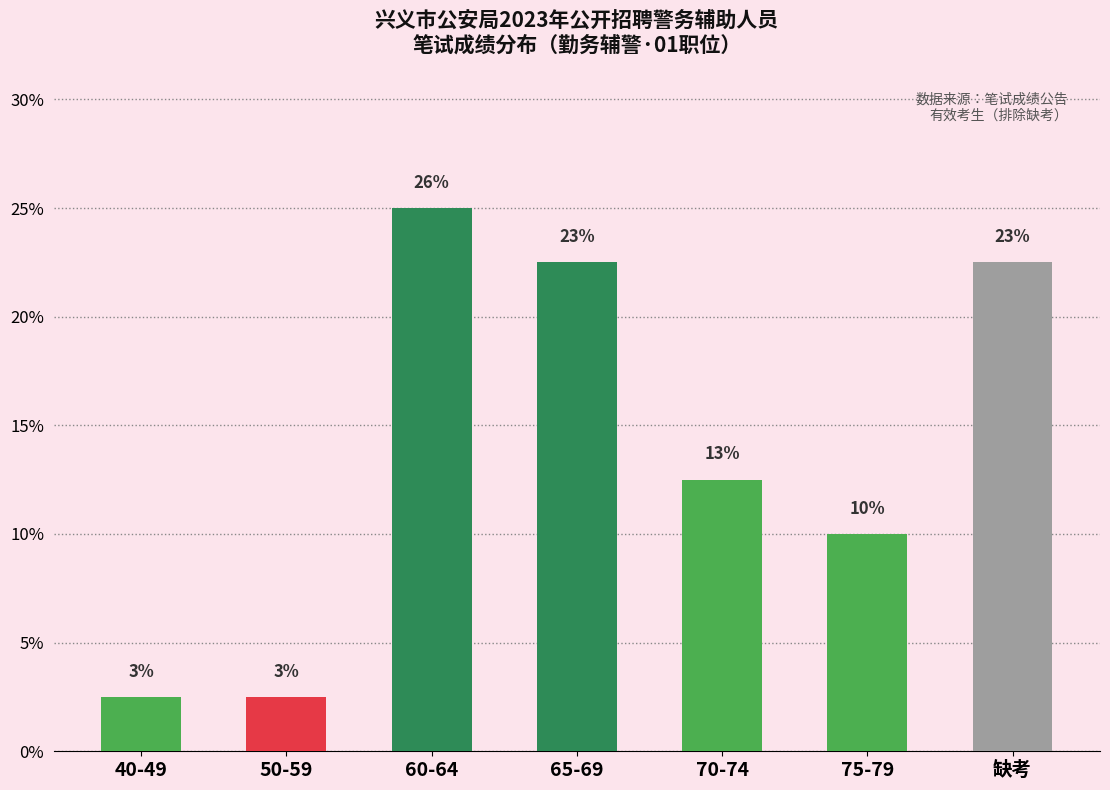

Approximately how many times larger is the value at 75-79 compared to 缺考?

0.4